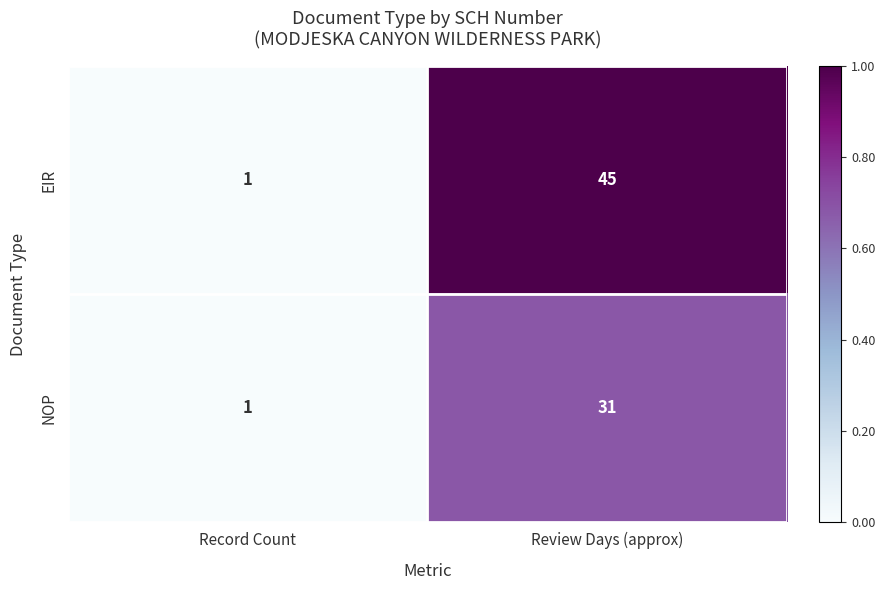

Which series changed the most between Record Count and Review Days (approx)?

EIR